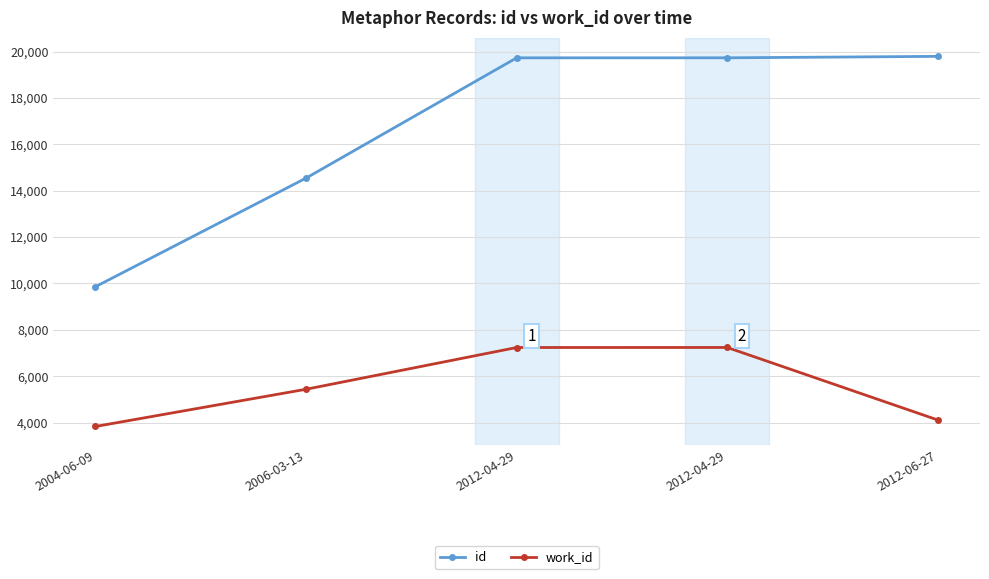

How many lines are shown in the chart?

2